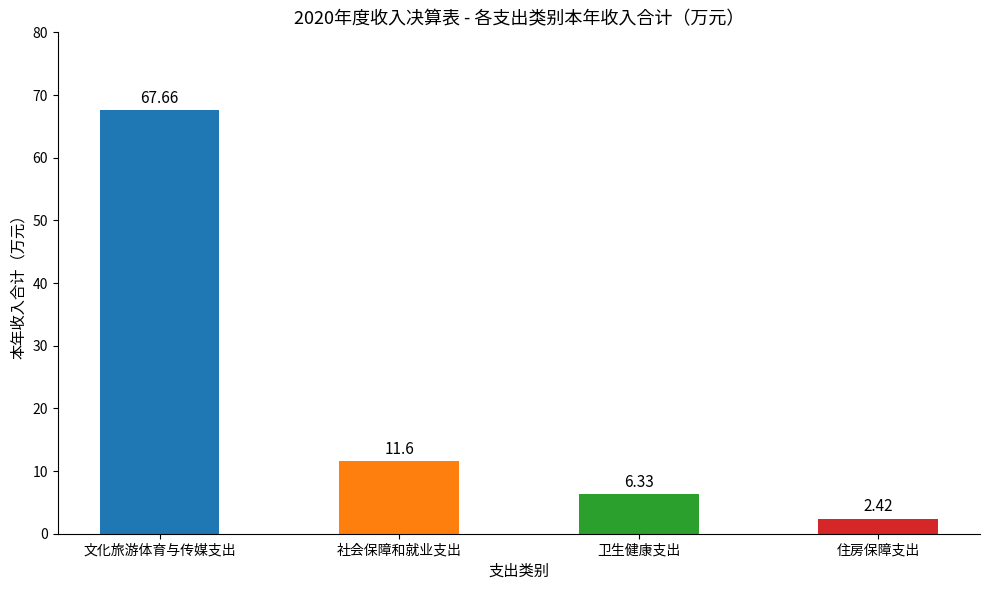

Which label corresponds to the largest value in the chart?

文化旅游体育与传媒支出